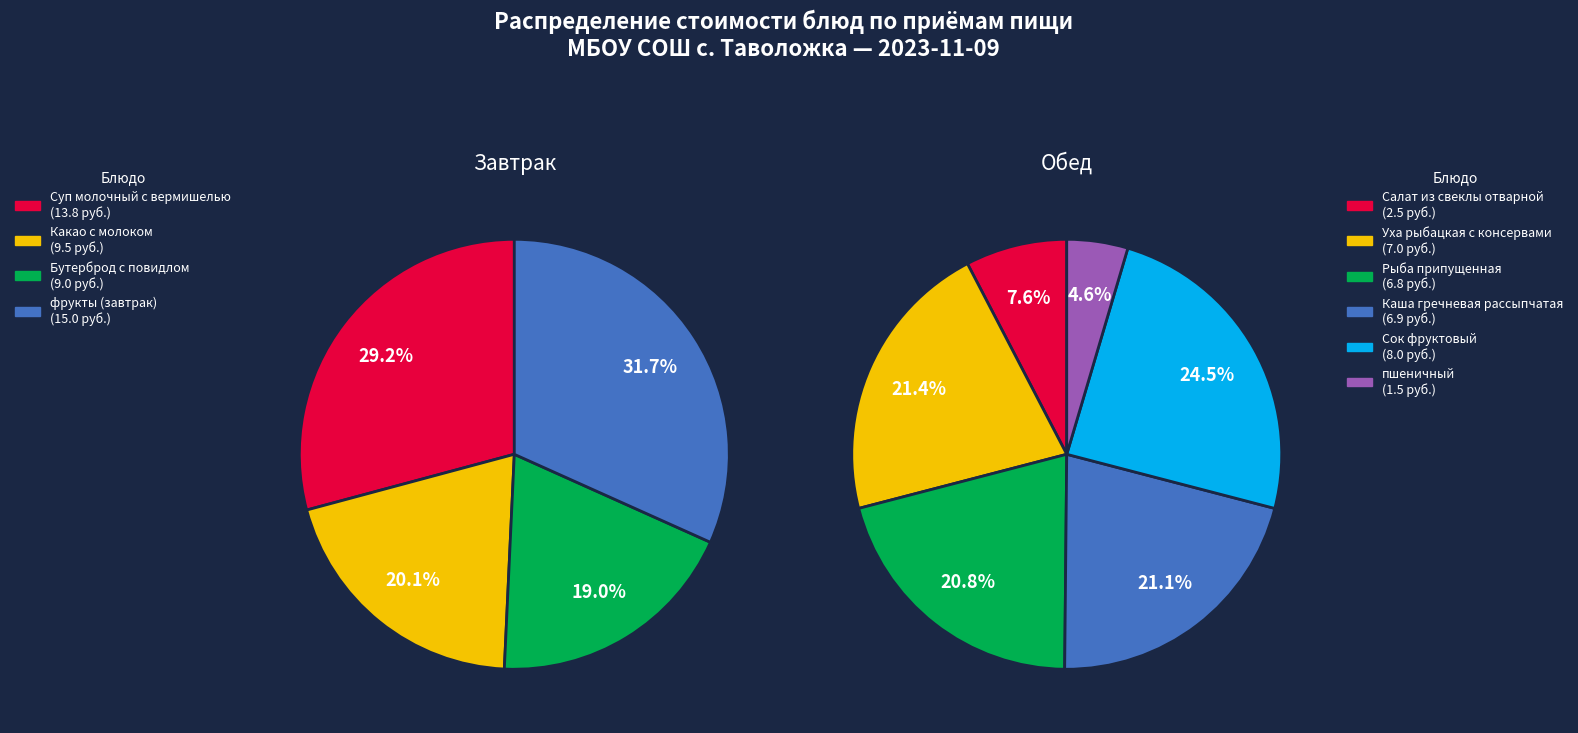

Which has a higher value, фрукты (завтрак) or Суп молочный с вермишелью?

фрукты (завтрак)